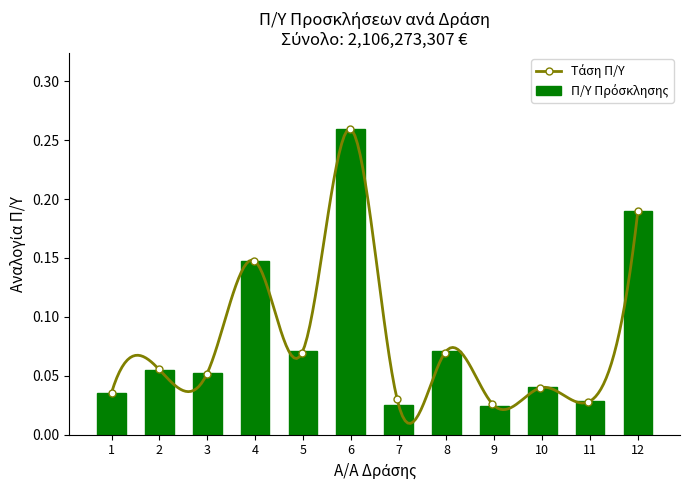

List the labels in order of value, largest first.

6, 12, 4, 5, 8, 2, 3, 10, 1, 11, 7, 9